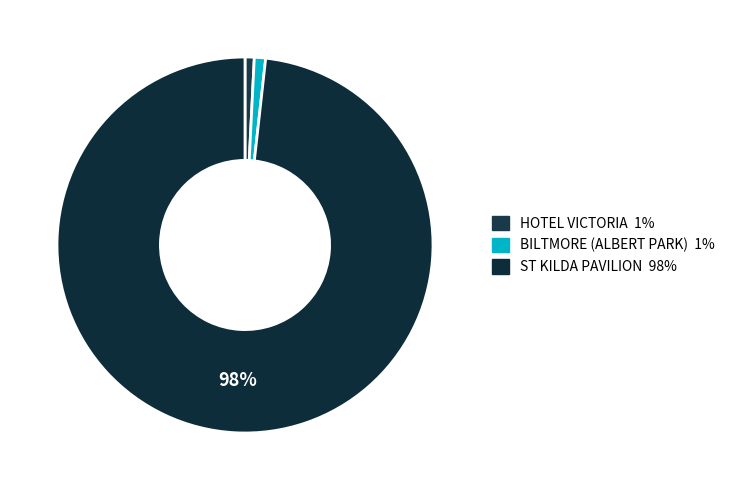

To the nearest percent, what portion does HOTEL VICTORIA represent?

1%